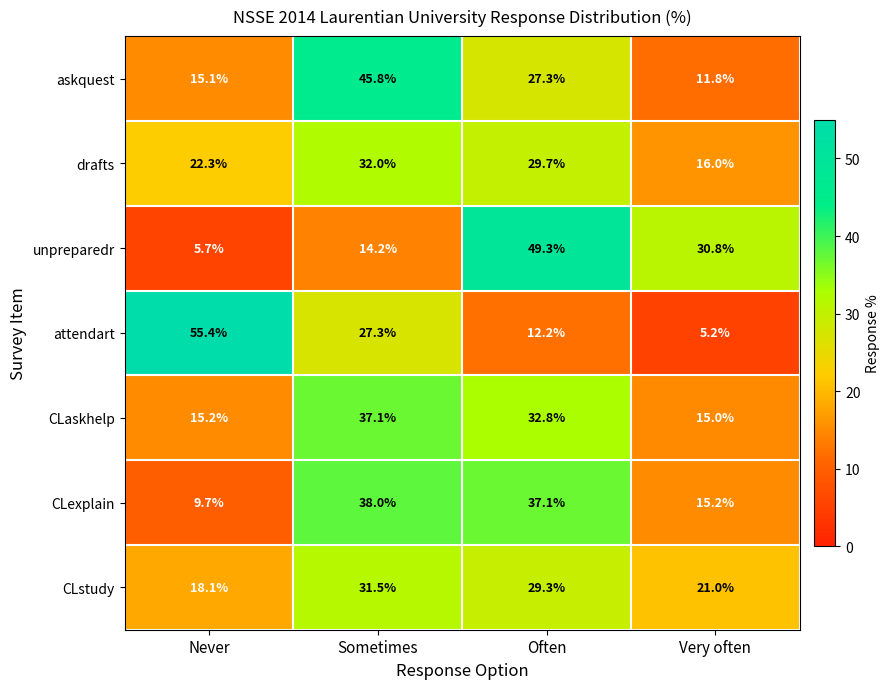

What is the sum of the CLstudy values at Very often and Never?

39.1